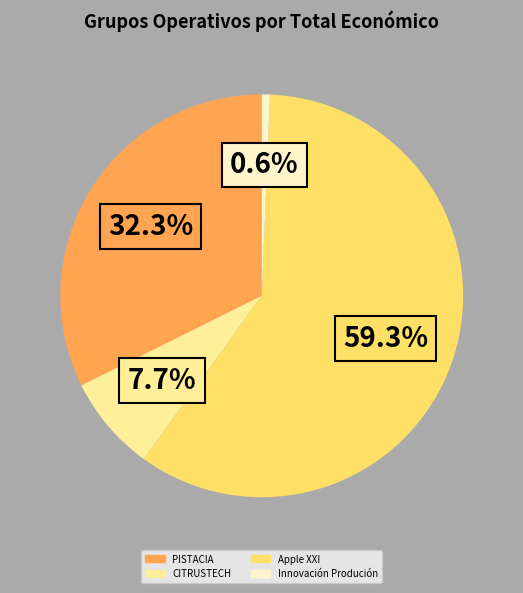

How many segments does this pie chart have?

4